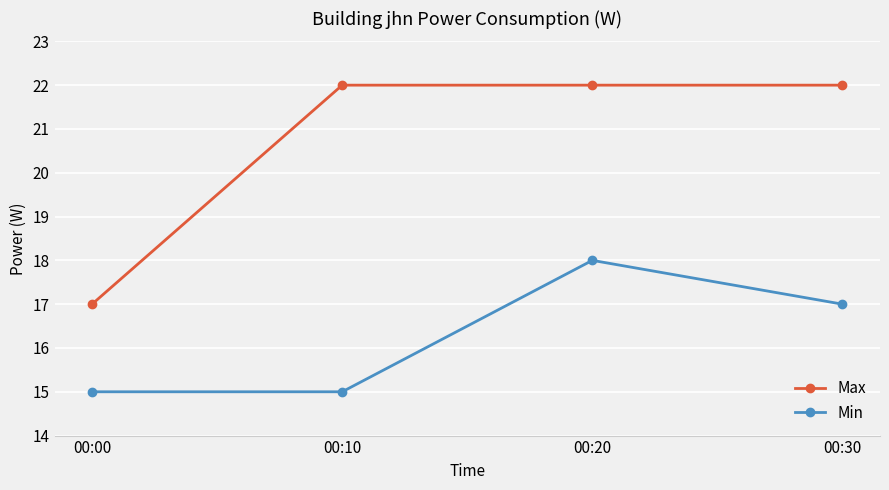

True or false: Min and Max cross at least once.

False